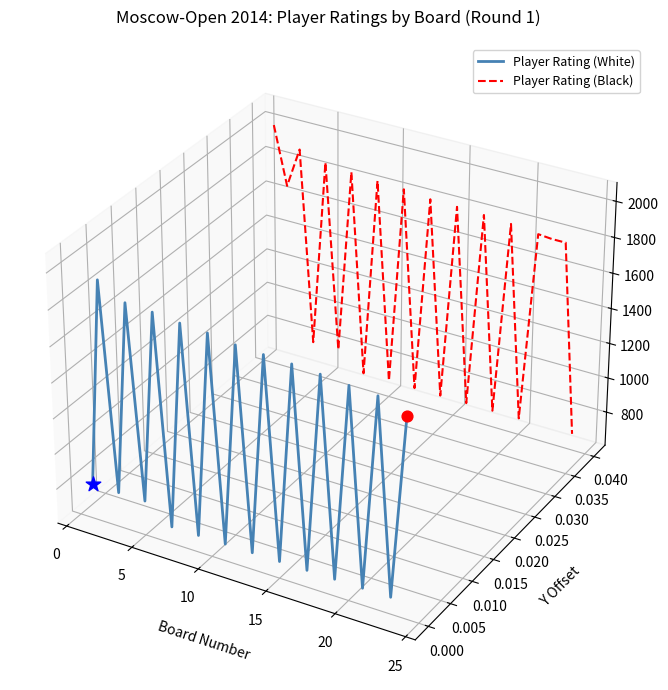

Which series contains the highest Y value?

Player Rating (Black)